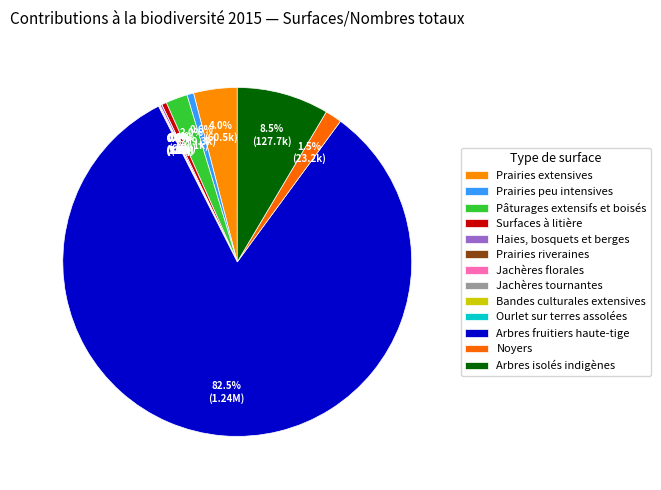

To the nearest percent, what is the average slice percentage?

8%